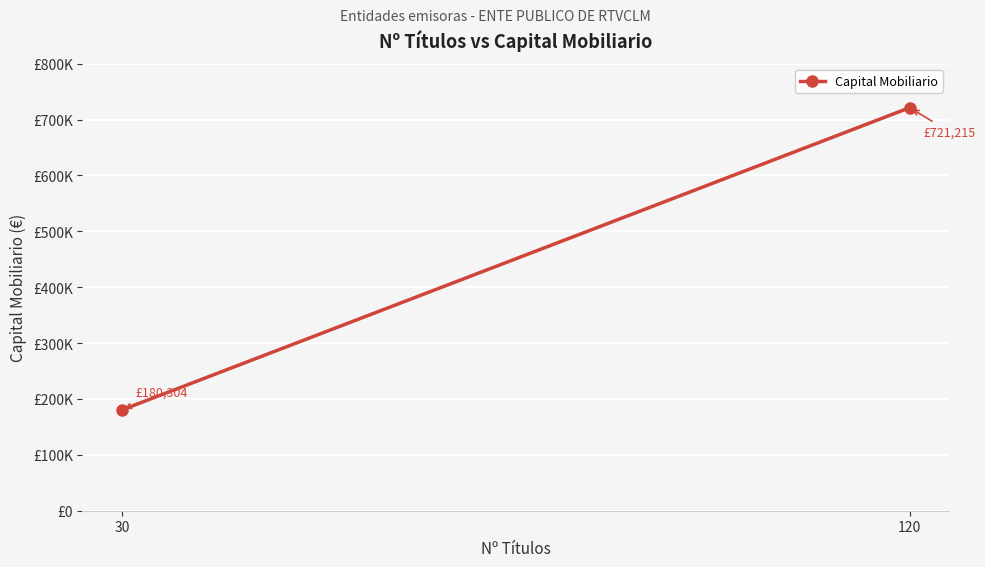

Approximately how many times larger is the value at 30 compared to 120?

0.2